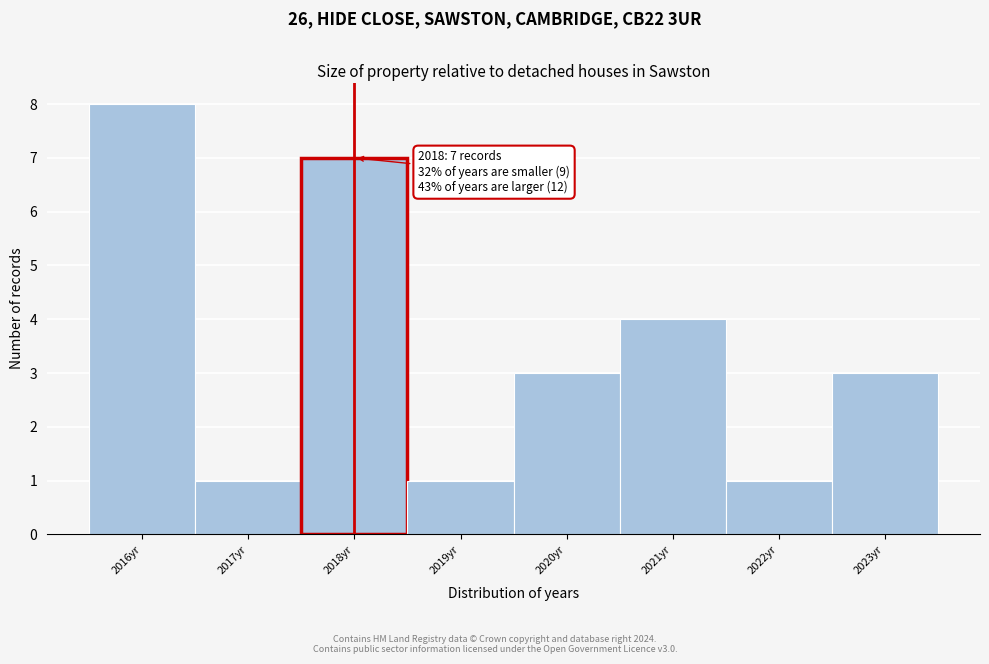

Over which range of the x-axis is the bar tallest?

2015.5 to 2016.5